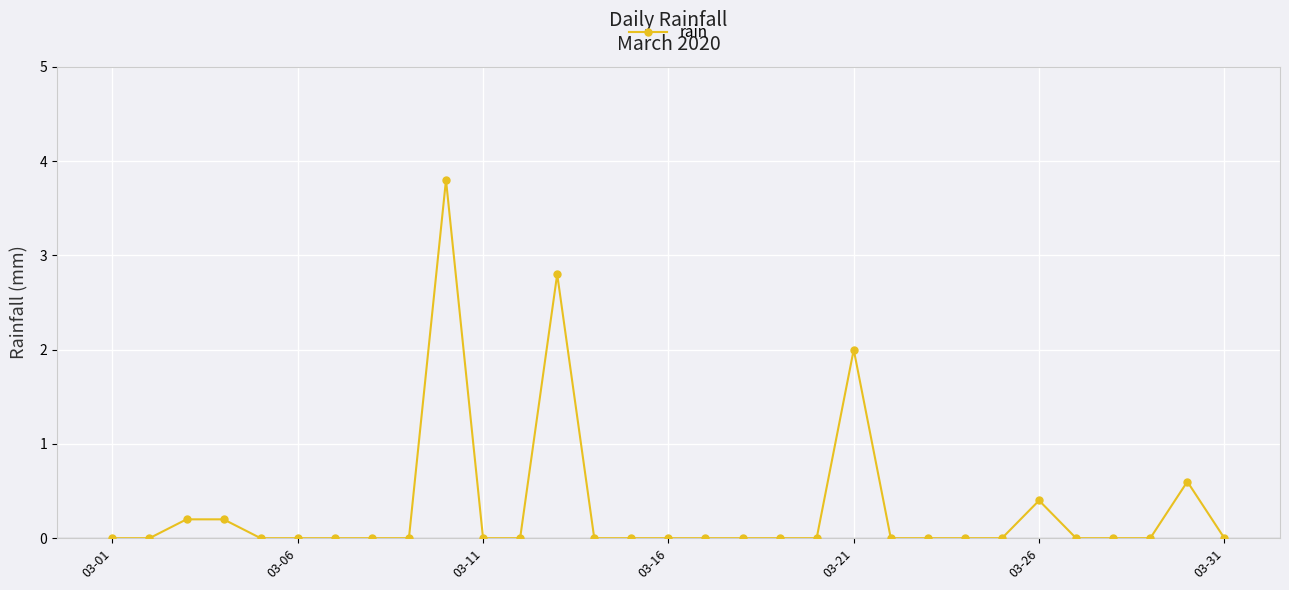

What is the maximum value shown in the chart?

3.8